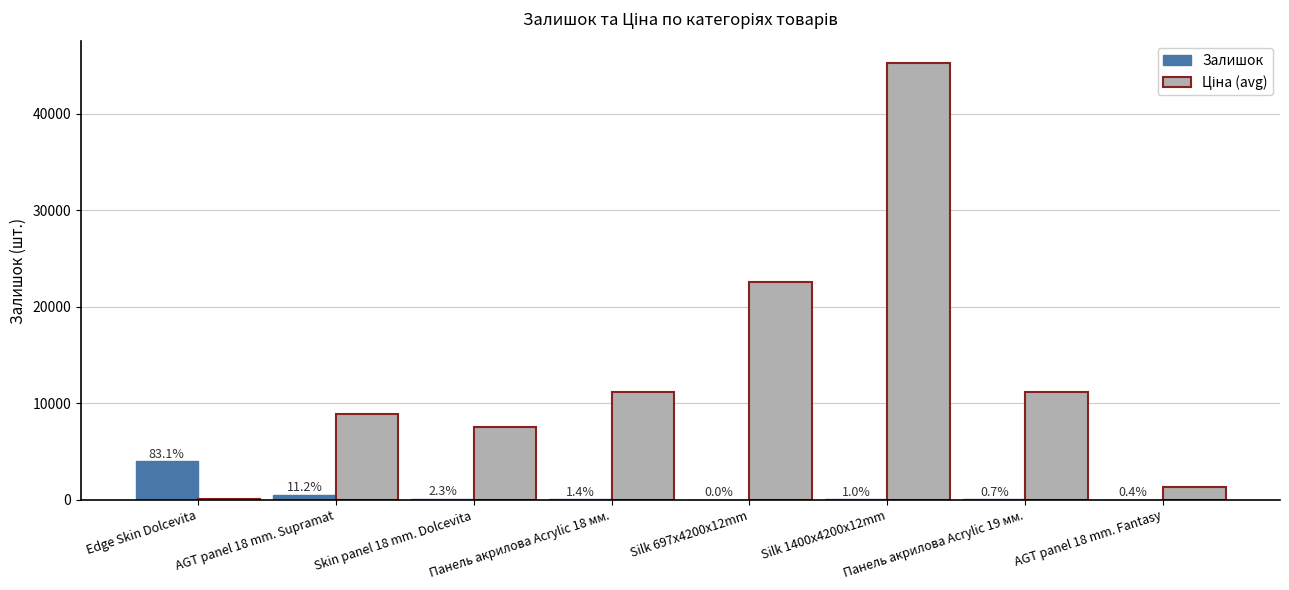

Are the bars grouped side by side (vs. stacked)?

Yes